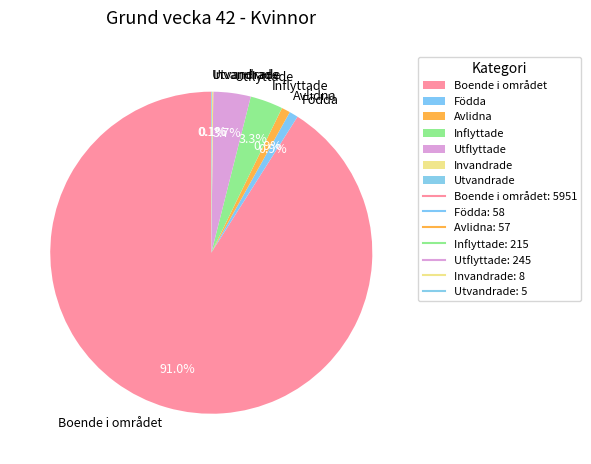

What is the ratio of the value at Utflyttade to the value at Inflyttade?

1.1